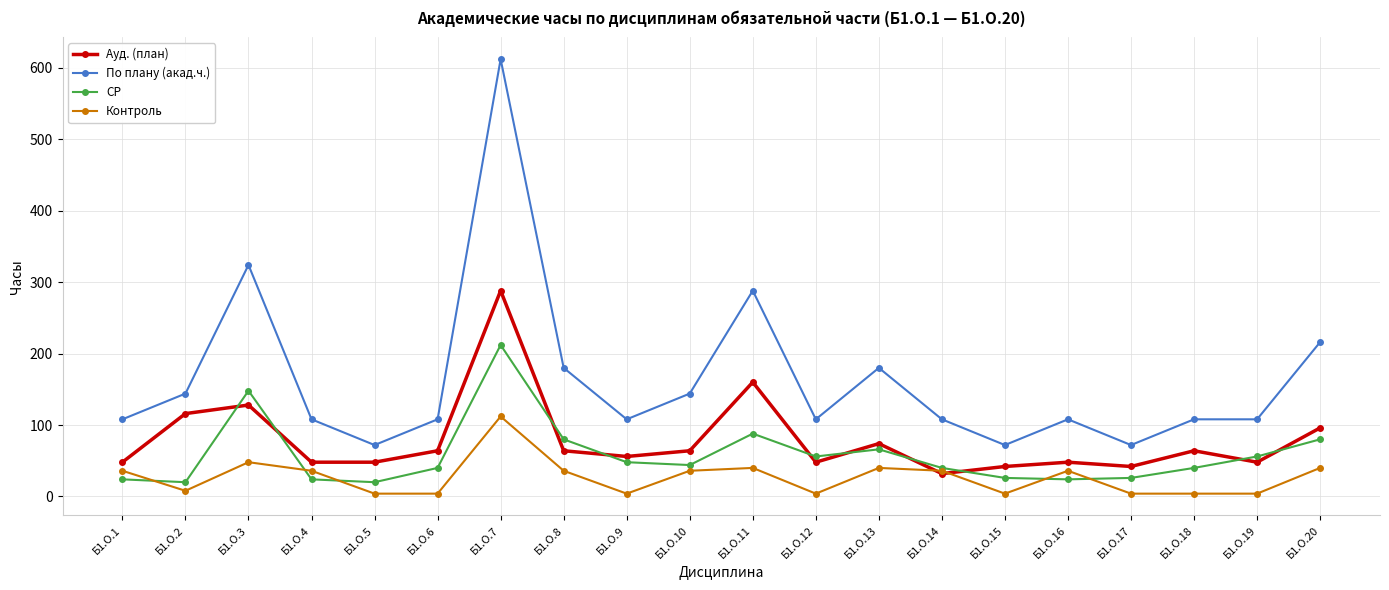

What is the spread (max minus min) of values at Б1.О.7?

500